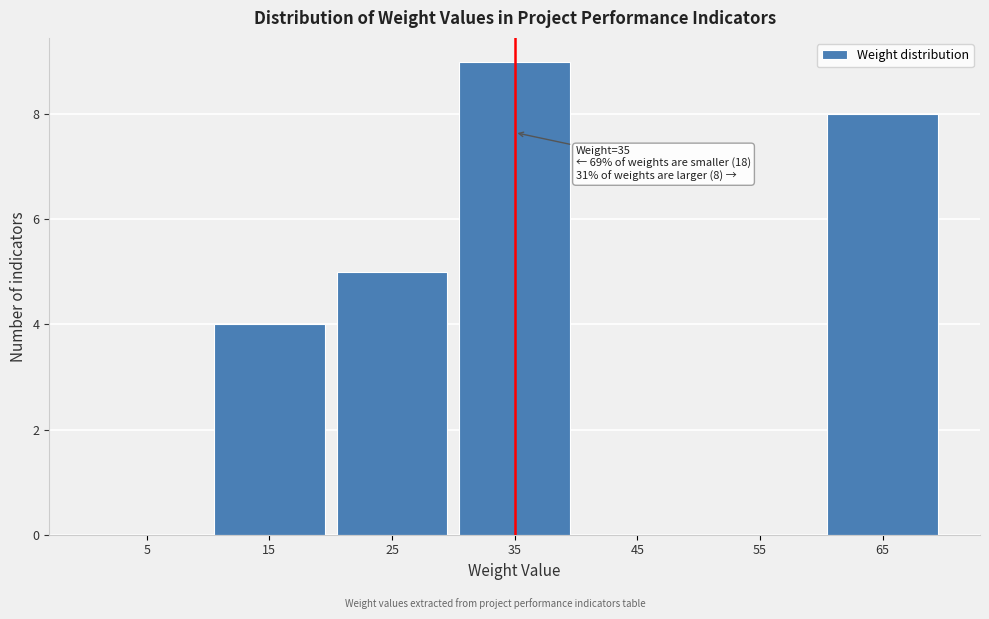

Which range on the x-axis has the tallest bar?

30 to 40